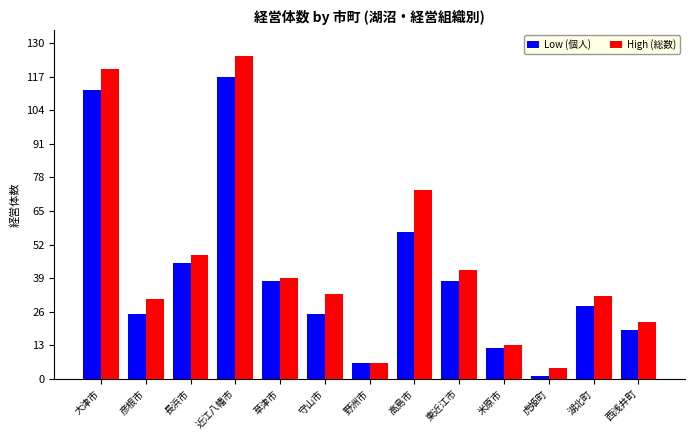

What is the label of the 5th bar from the left?

草津市